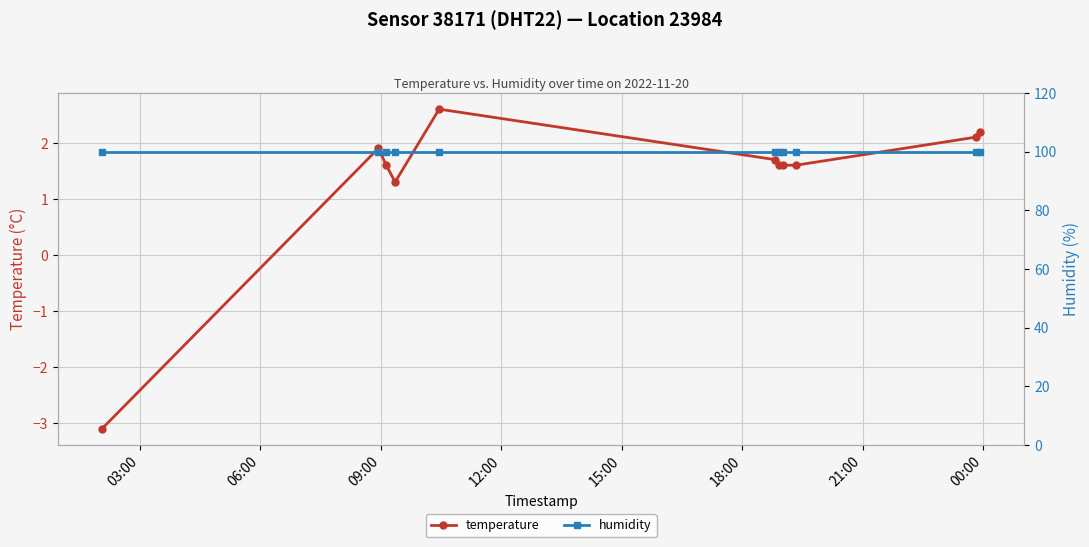

List the series in order of their overall mean, lowest first.

temperature, humidity